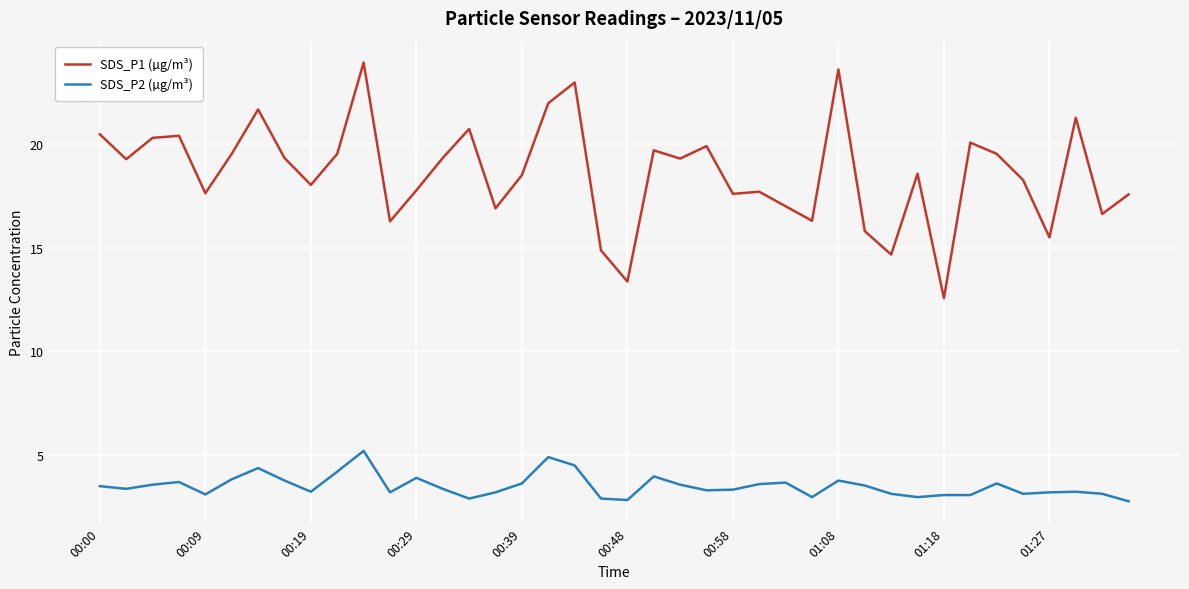

Which series has the largest total across all categories?

SDS_P1 (µg/m³)